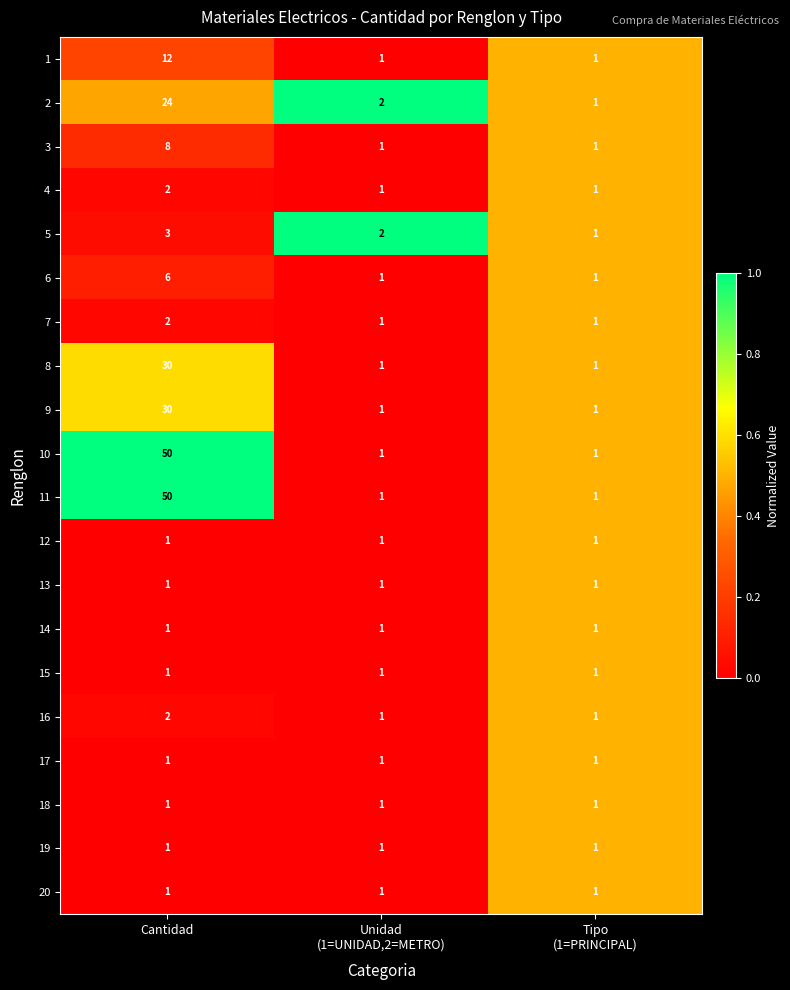

How many 11 values are between 1 and 50?

3